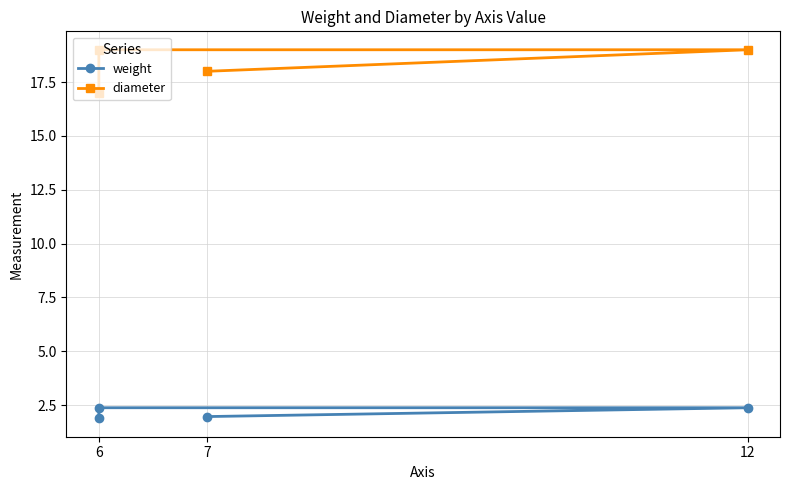

How many lines are shown in the chart?

2